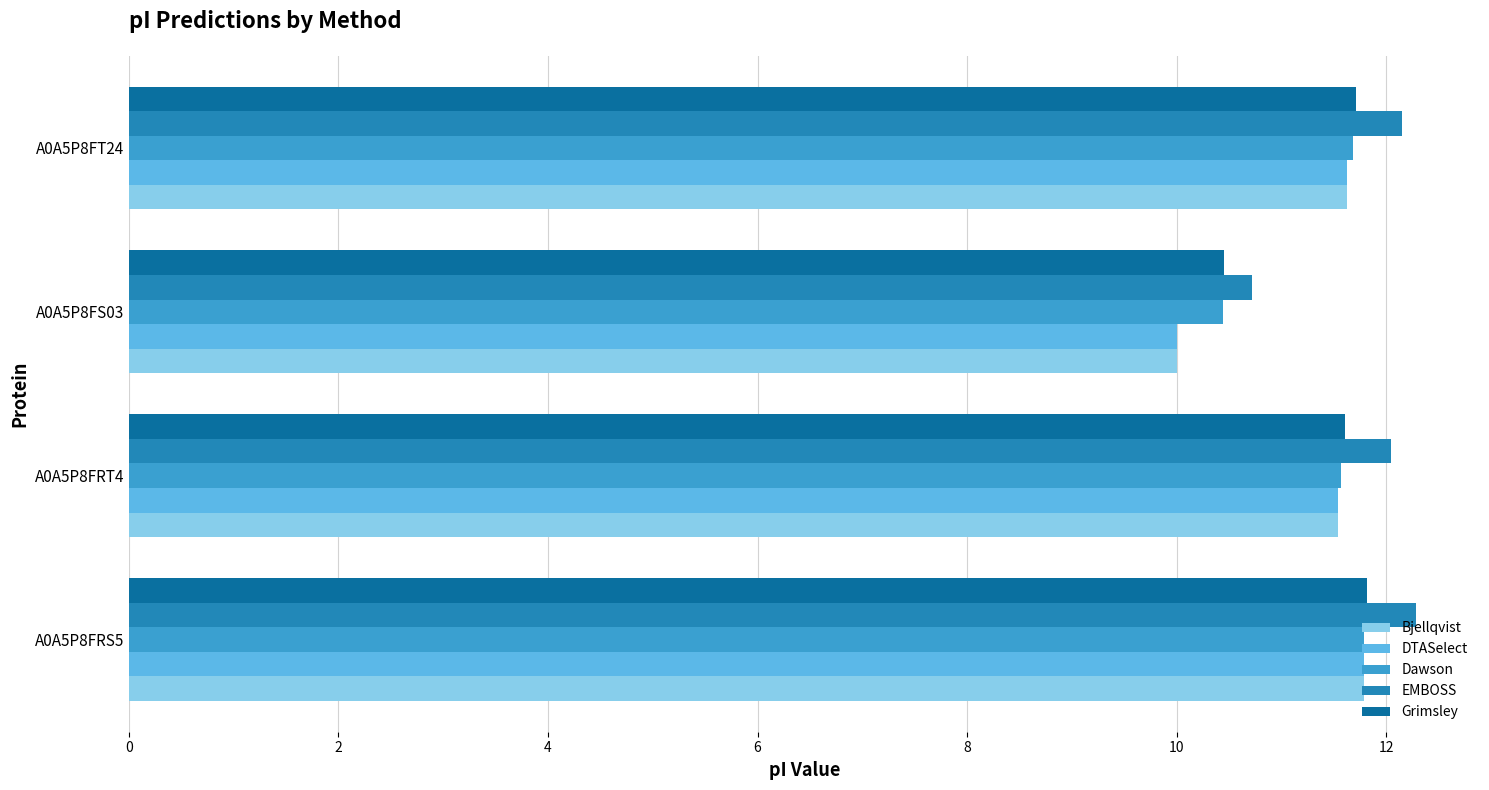

What is the spread (max minus min) of values at A0A5P8FT24?

0.5